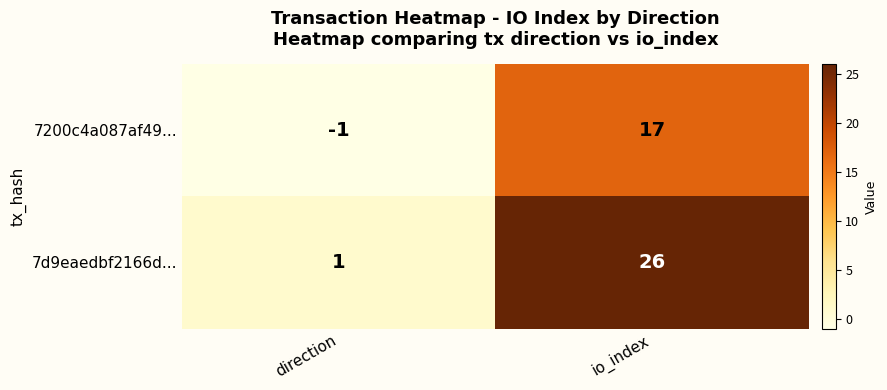

True or false: 7d9eaedbf2166d... has a value of 26 at io_index.

True